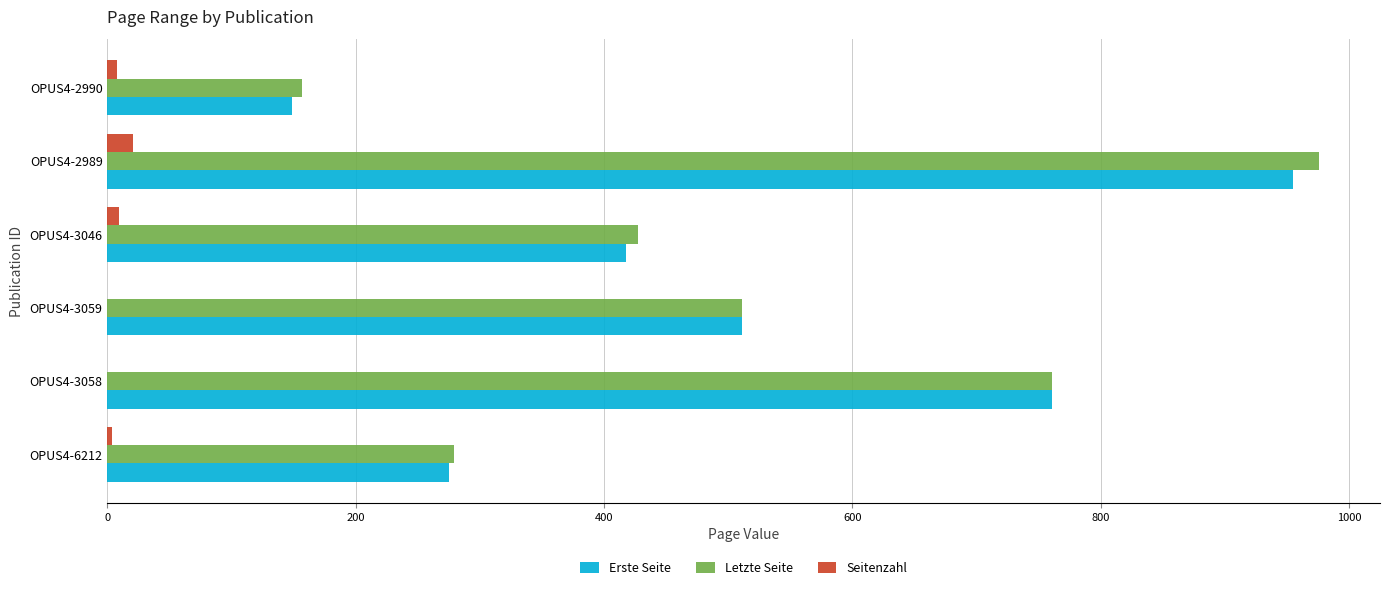

At which category is the sum across all series the highest?

OPUS4-2989